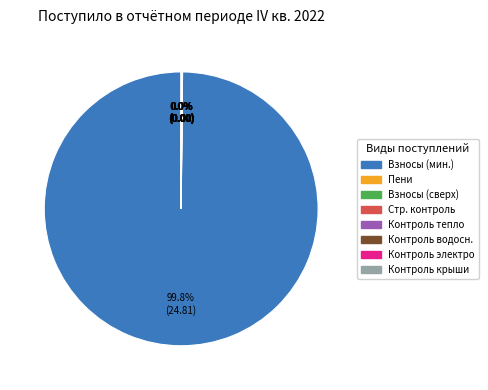

What is the majority slice?

за счет минимального взноса